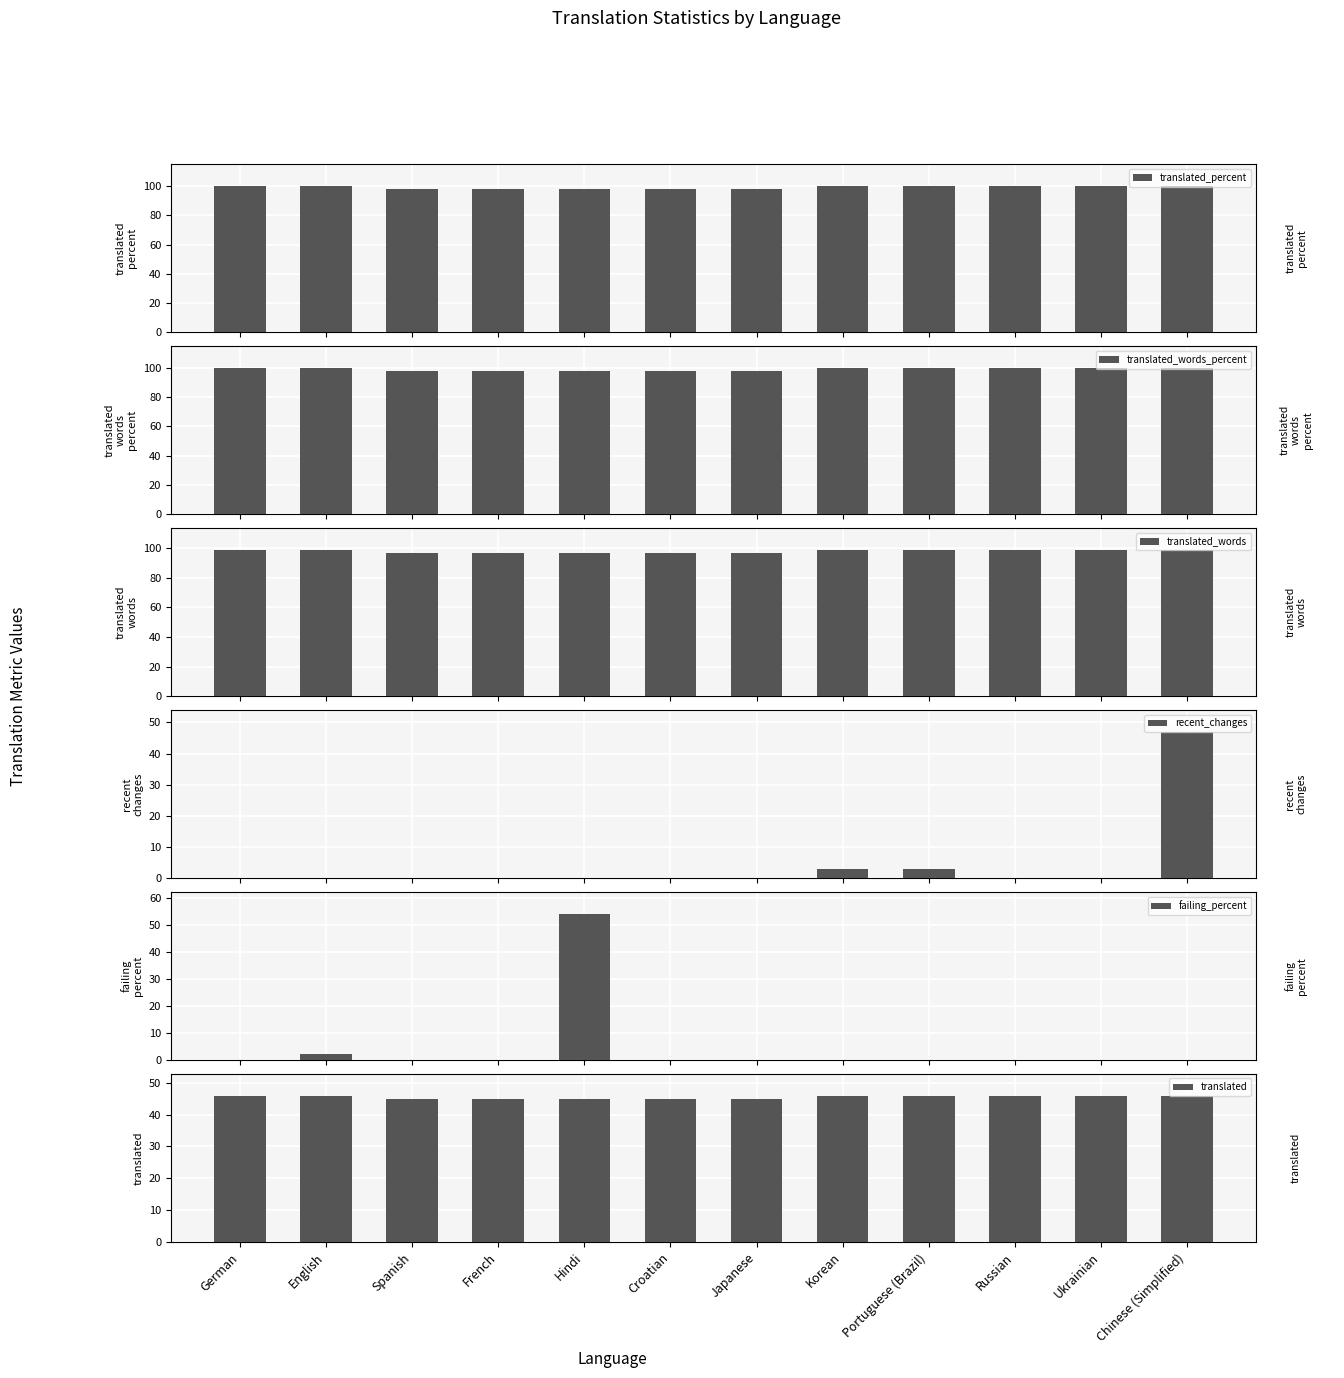

What position from the right is Hindi?

8